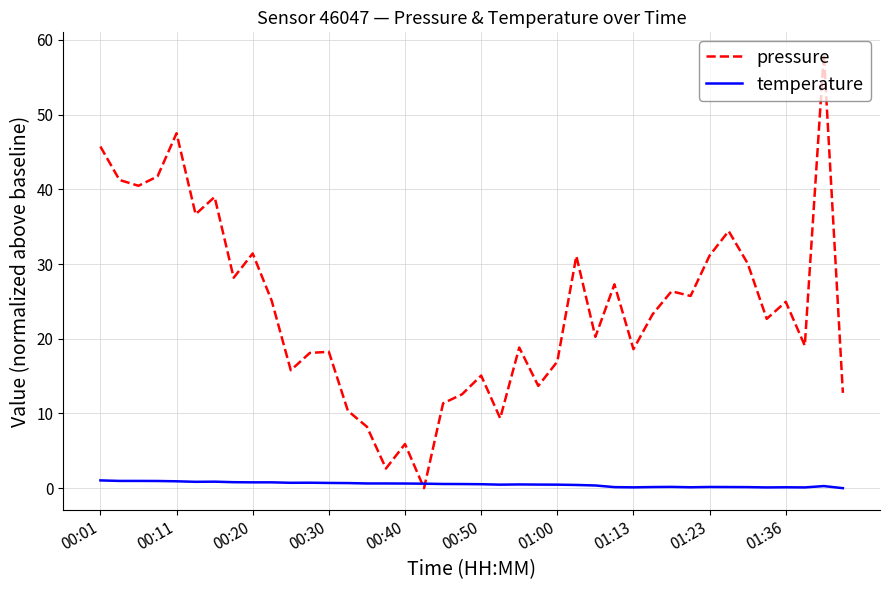

Rank the series by their maximum value, from highest to lowest.

pressure, temperature